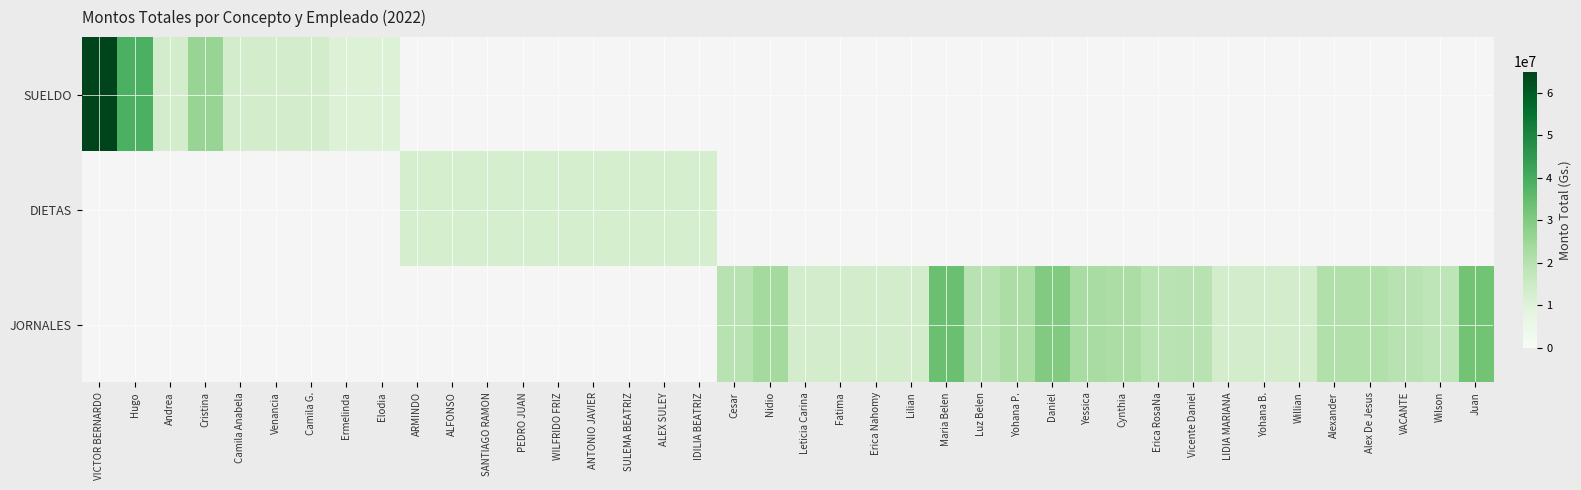

Between Alex De Jesus and Wilson, which series saw the biggest shift?

JORNALES